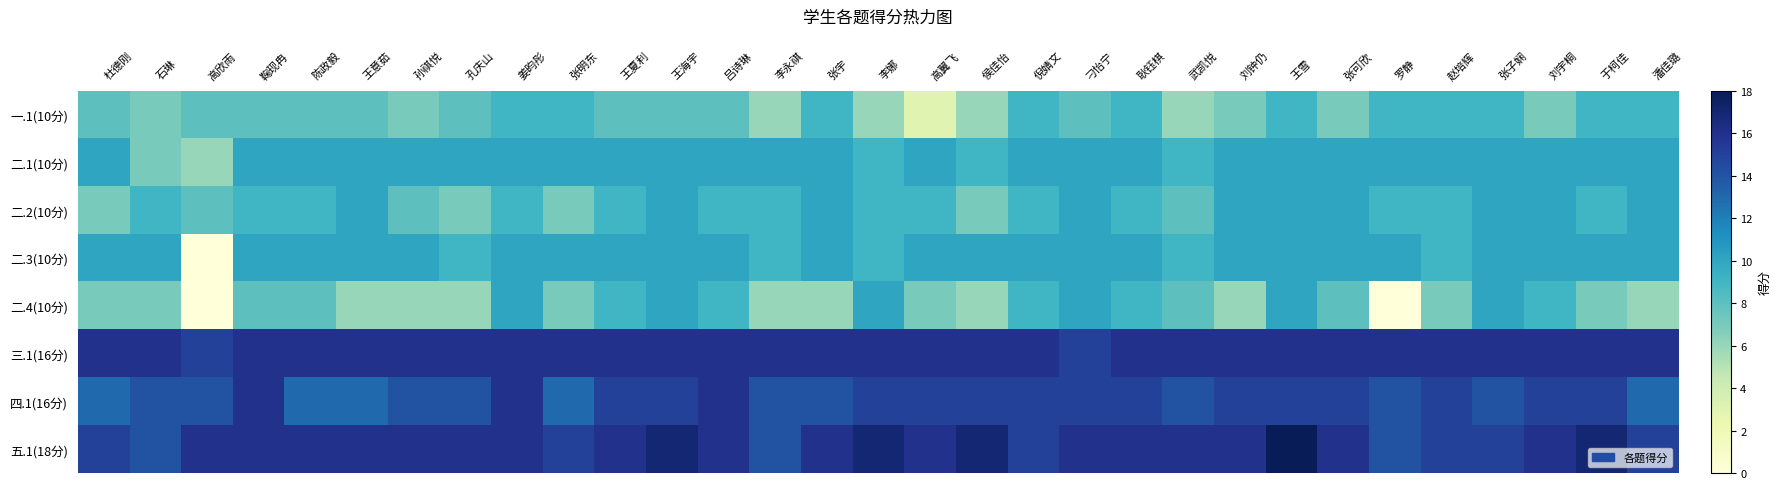

What is the difference between the highest and lowest values at 耿钰棋?

7